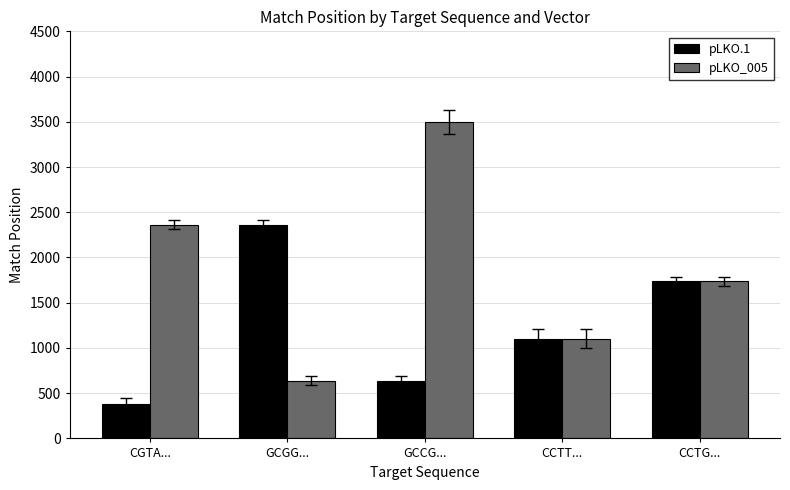

What are all the series names shown in the legend?

pLKO.1, pLKO_005